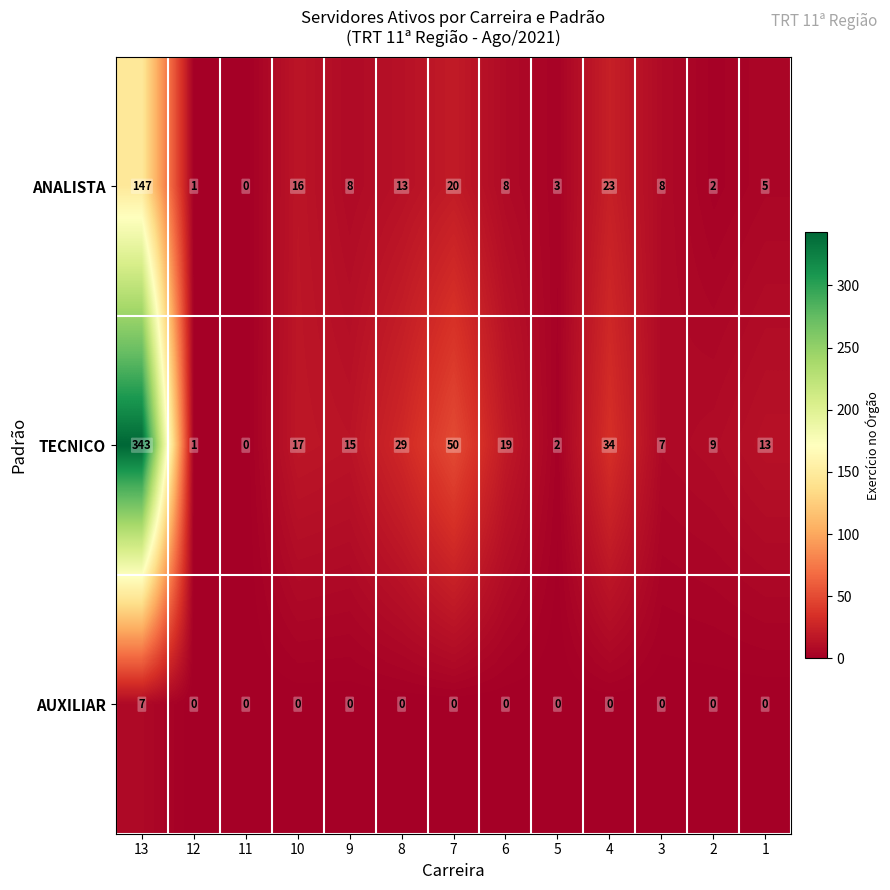

Which series changed the most between 10 and 5?

TECNICO